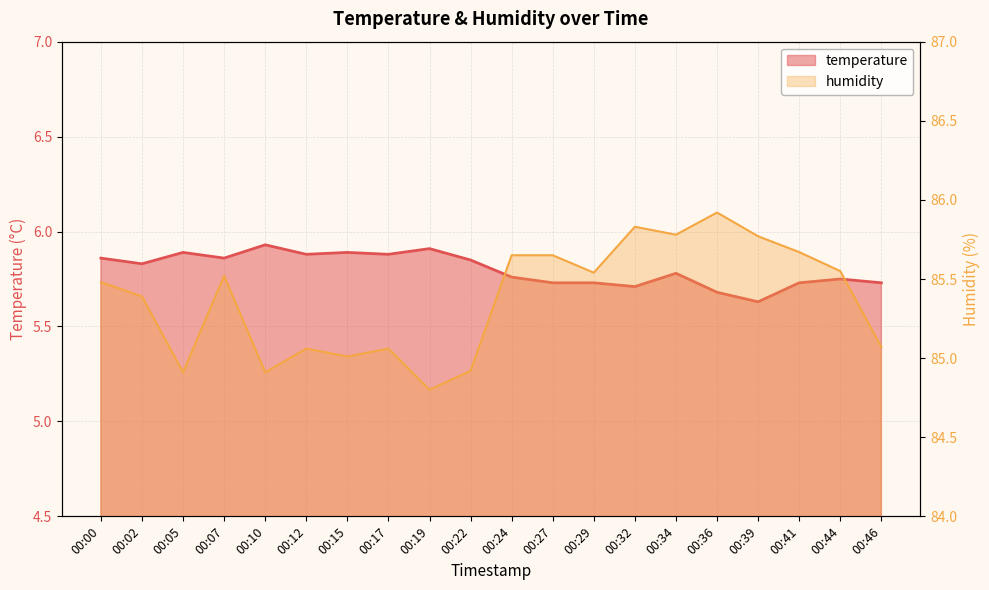

Is it true that humidity equals 111.8 at 00:00?

False